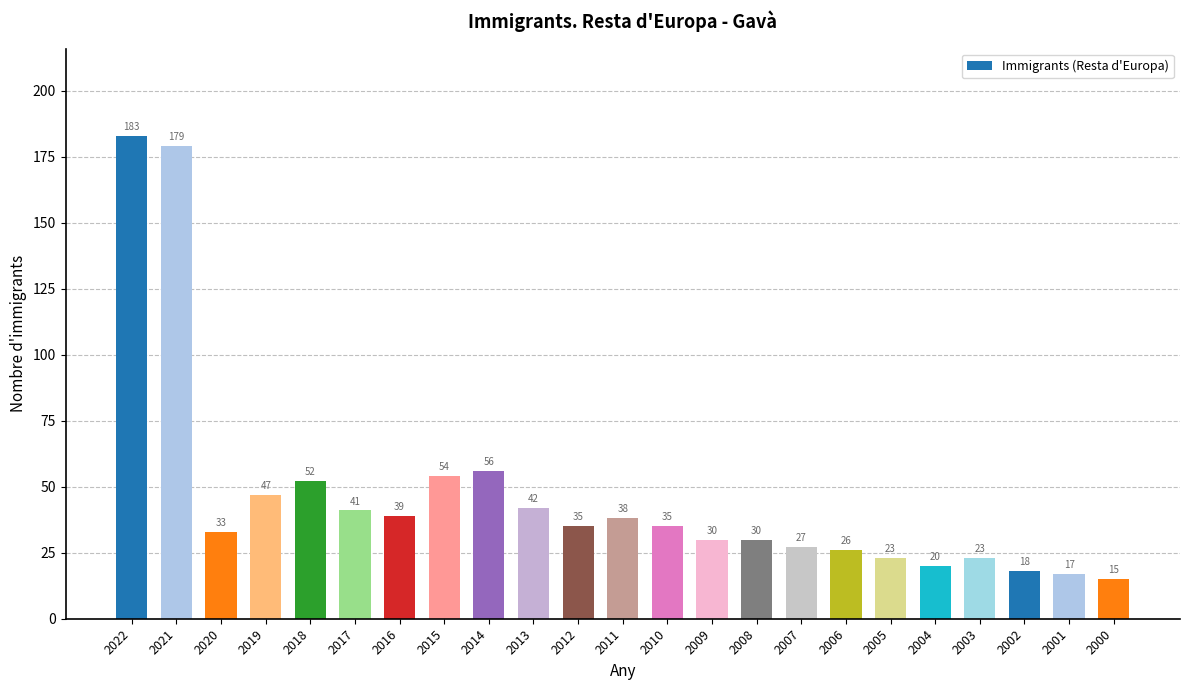

What is the value of the 16th bar from the left?

27